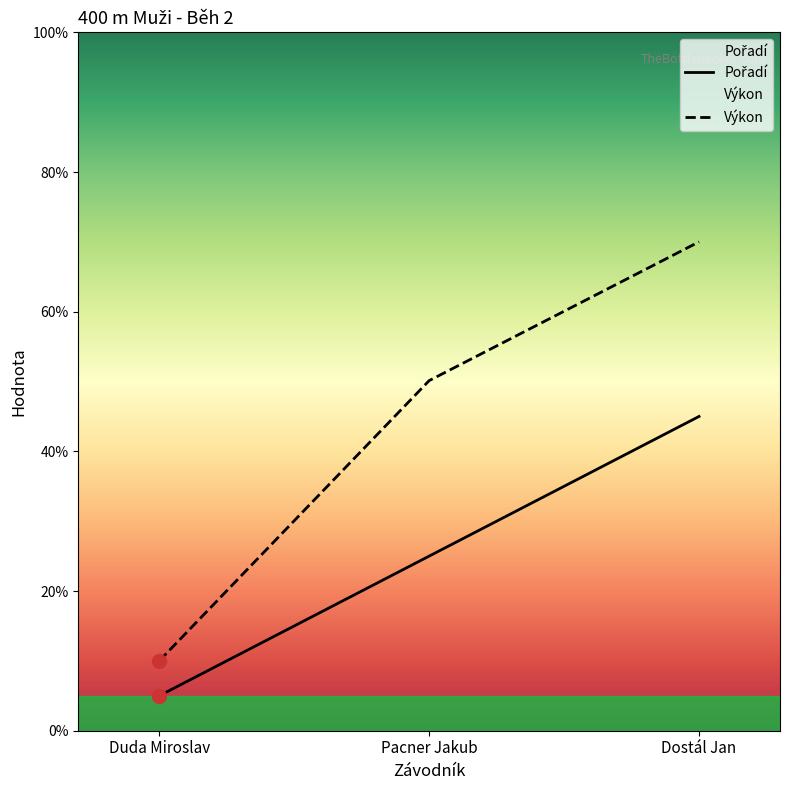

What is the label of the 1st point from the left?

Duda Miroslav